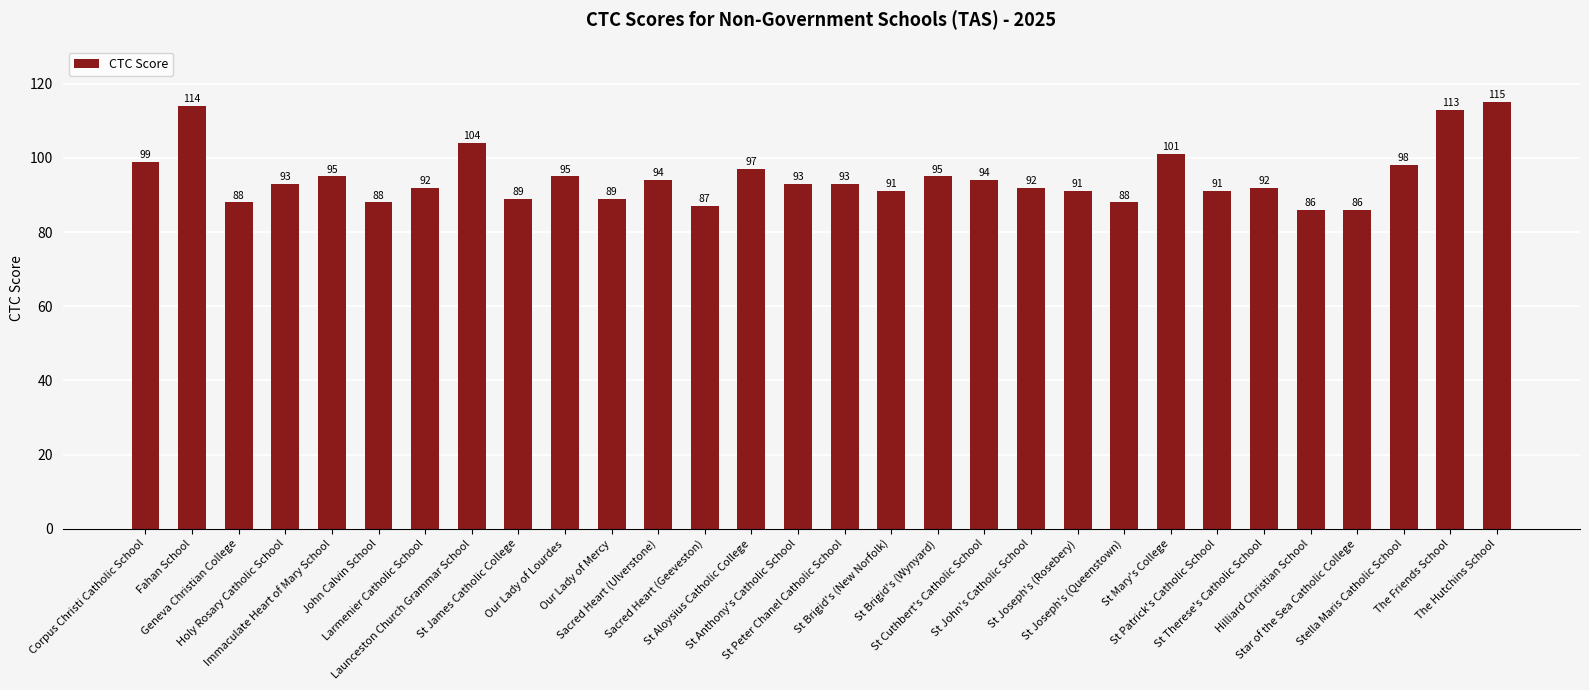

What is the difference between the maximum and minimum values?

29